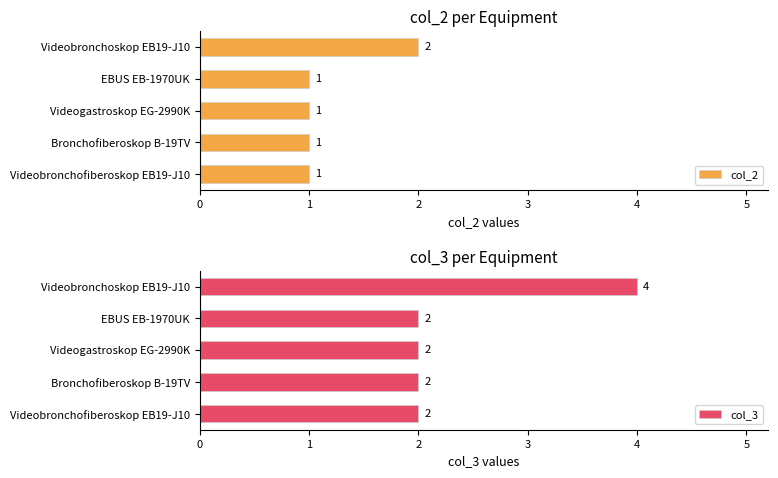

What is the average value of the col_3 series?

2